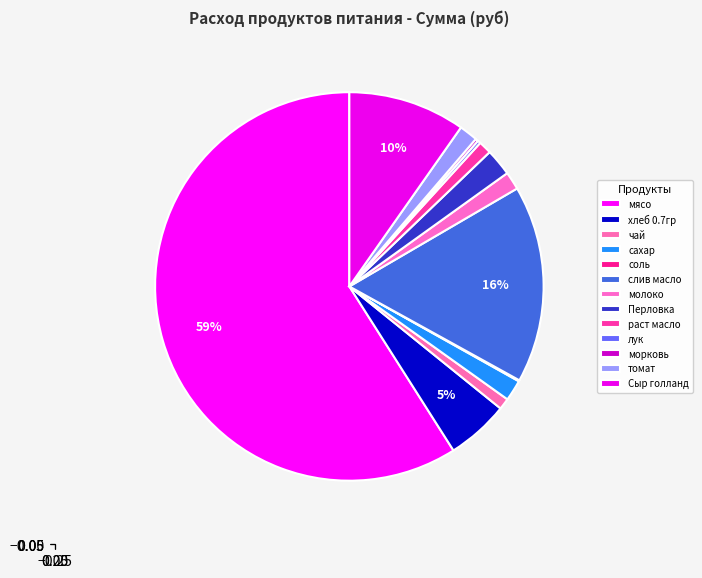

To the nearest percent, what is the difference between the сахар and лук slice percentages?

1%